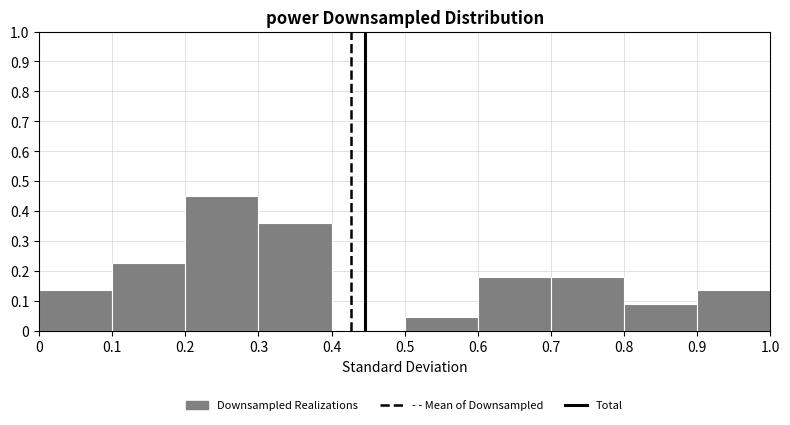

Reading left to right, transcribe this chart: for each bar, give the range it covers on the x-axis and its height. The values are not printed on the chart, so give them approximately, as read against the axis.

0 to 0.1: 0.14
0.1 to 0.2: 0.23
0.2 to 0.3: 0.45
0.3 to 0.4: 0.36
0.4 to 0.5: 0
0.5 to 0.6: 0.05
0.6 to 0.7: 0.18
0.7 to 0.8: 0.18
0.8 to 0.9: 0.09
0.9 to 1.0: 0.14